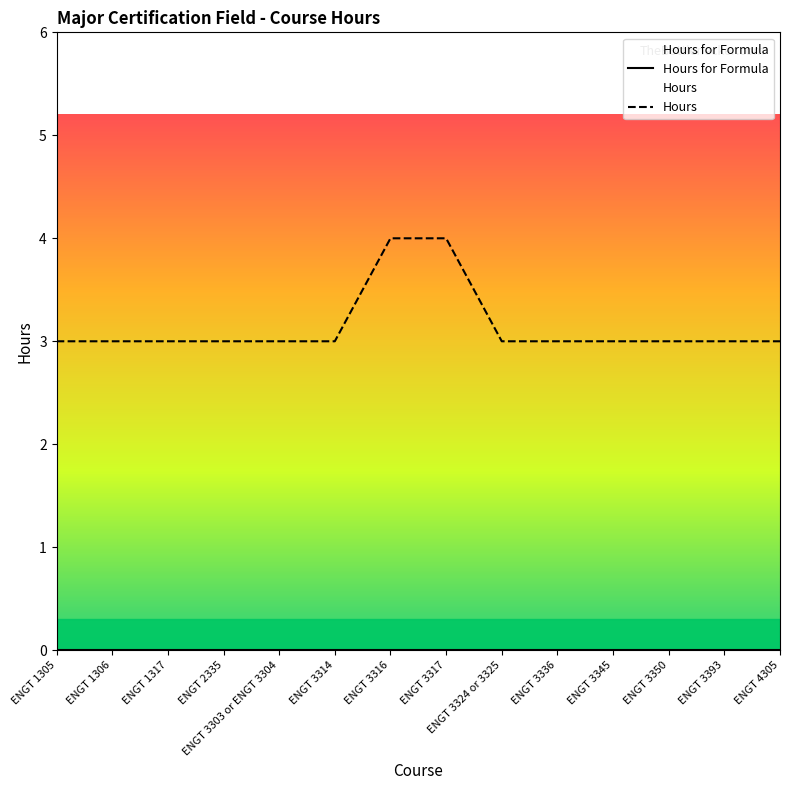

At which label is Hours closest to 3?

ENGT 1305